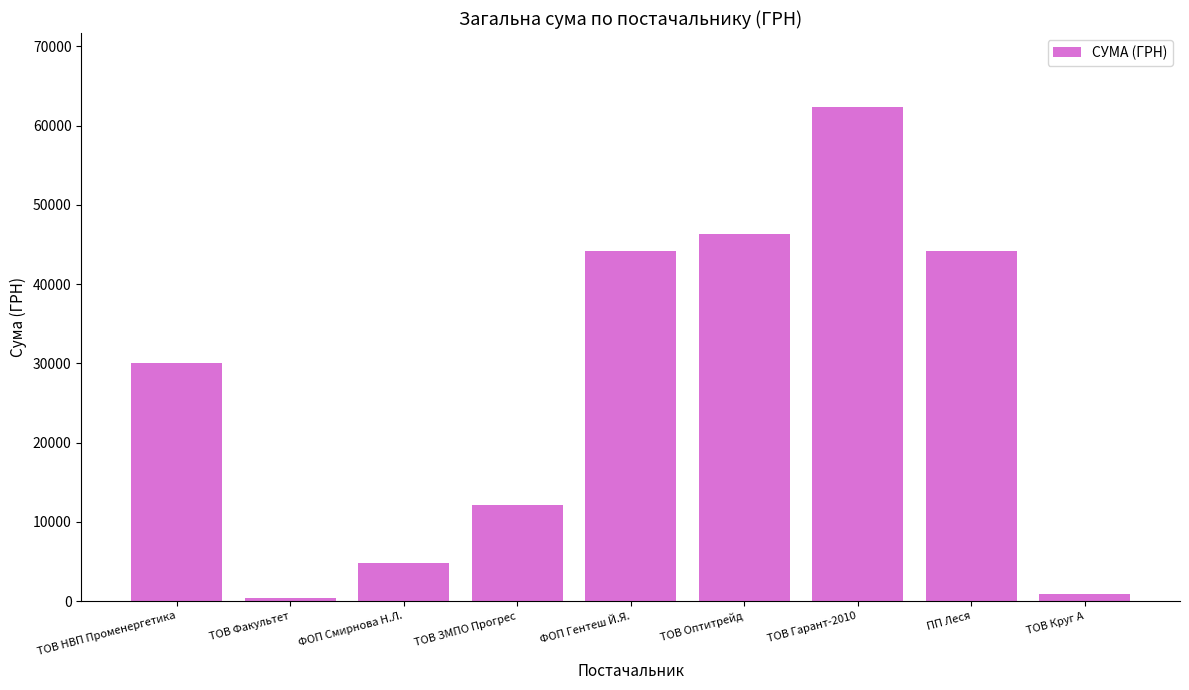

How many bars are there in total?

9